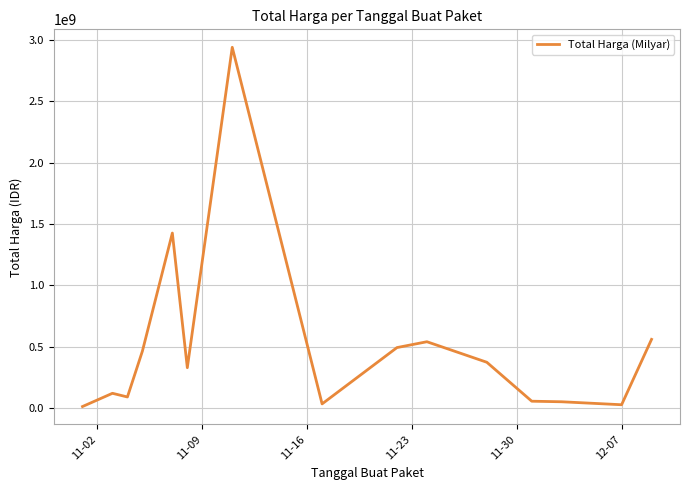

What is the difference between the maximum and minimum values?

2926175740